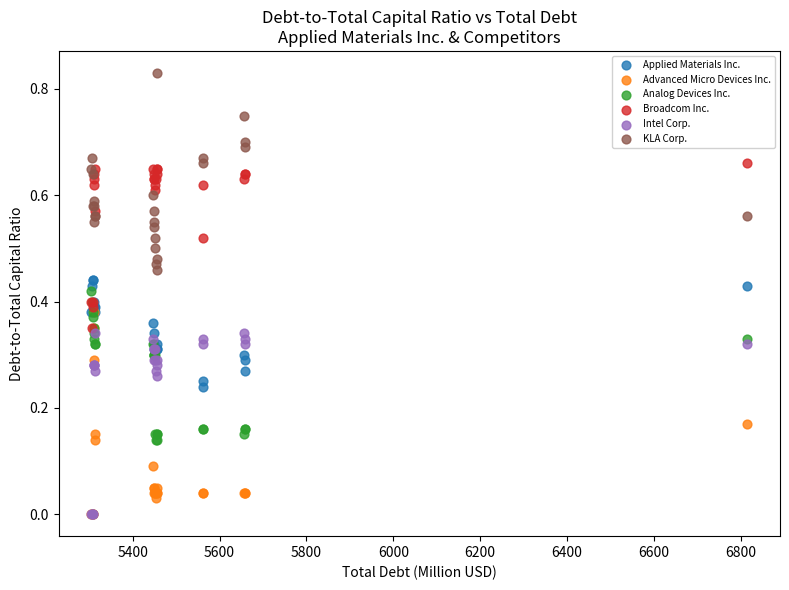

What are all the series names shown in the legend?

Applied Materials Inc., Advanced Micro Devices Inc., Analog Devices Inc., Broadcom Inc., Intel Corp., KLA Corp.